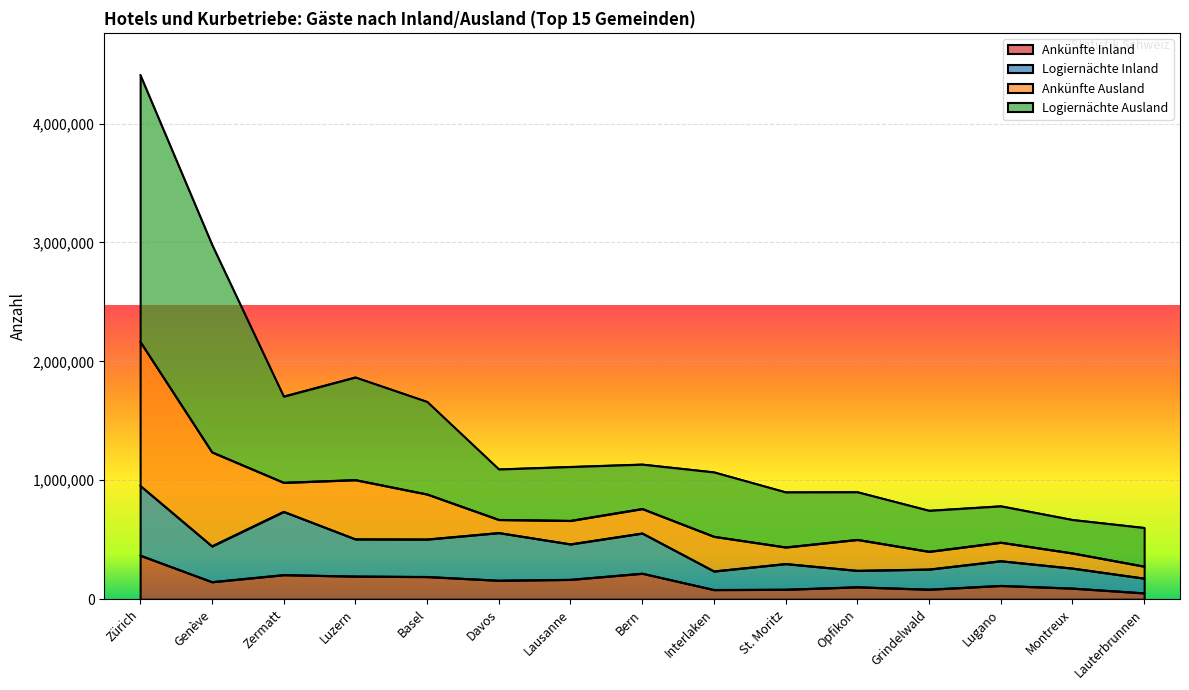

What is the spread (max minus min) of values at St. Moritz?

818679